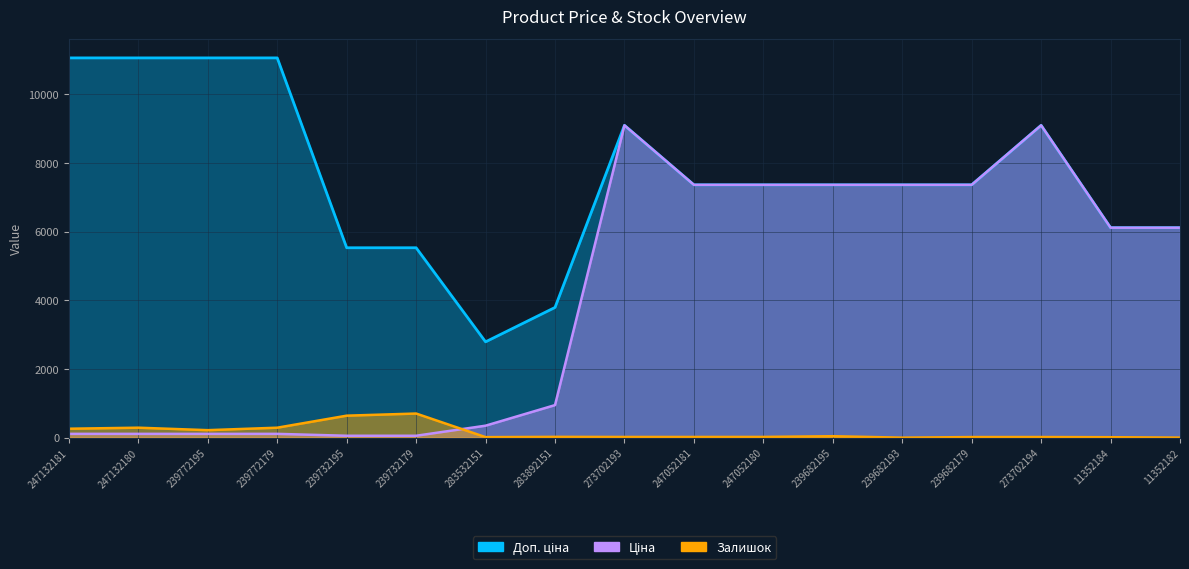

How many interior local valleys does the Залишок series have?

3